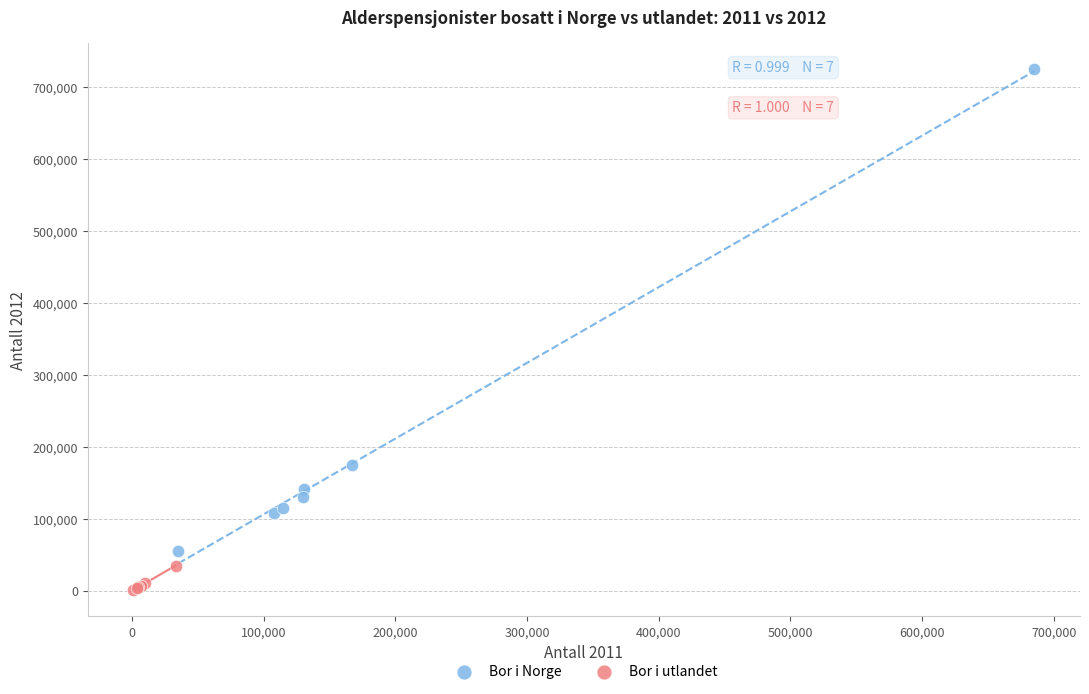

Which series contains the lowest Y value?

Bor i utlandet